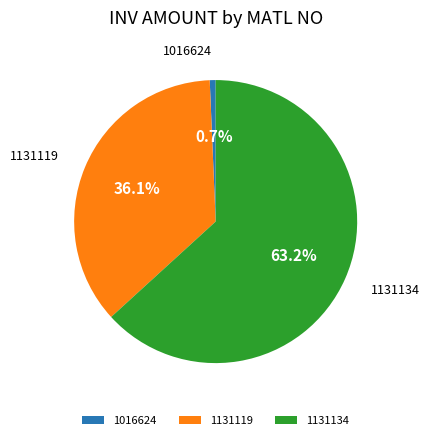

To the nearest percent, what portion does 1131134 represent?

63%